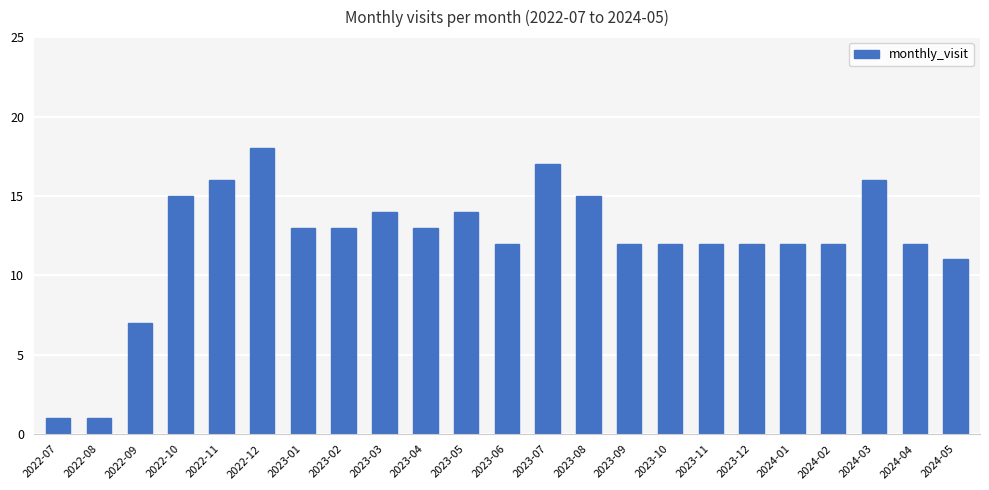

The chart shows a value of 12 at 2023-06. True or false?

True